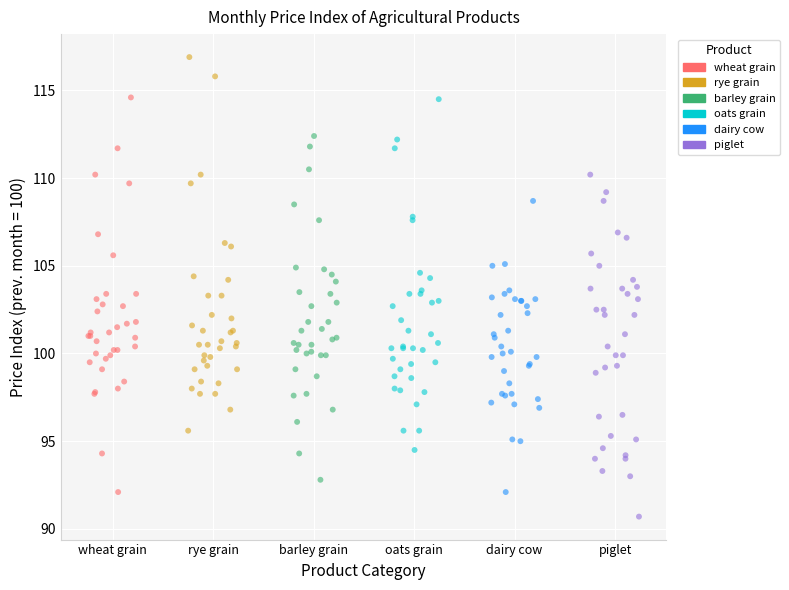

Which series reaches the maximum Y coordinate?

rye grain